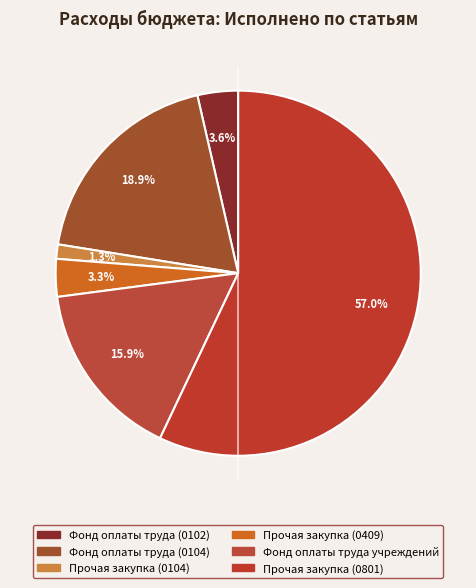

To the nearest percent, what is the difference between the Прочая закупка (0104) and Прочая закупка (0801) slice percentages?

56%